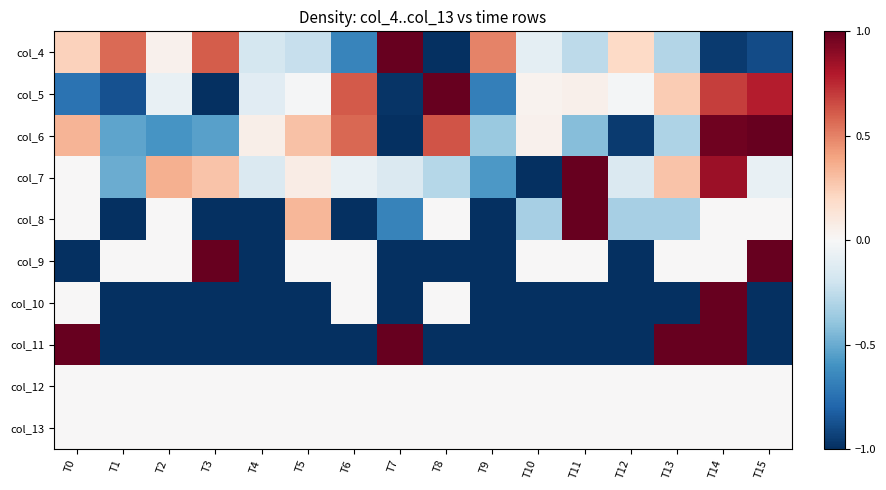

Between T13 and T15, which is larger?

T13